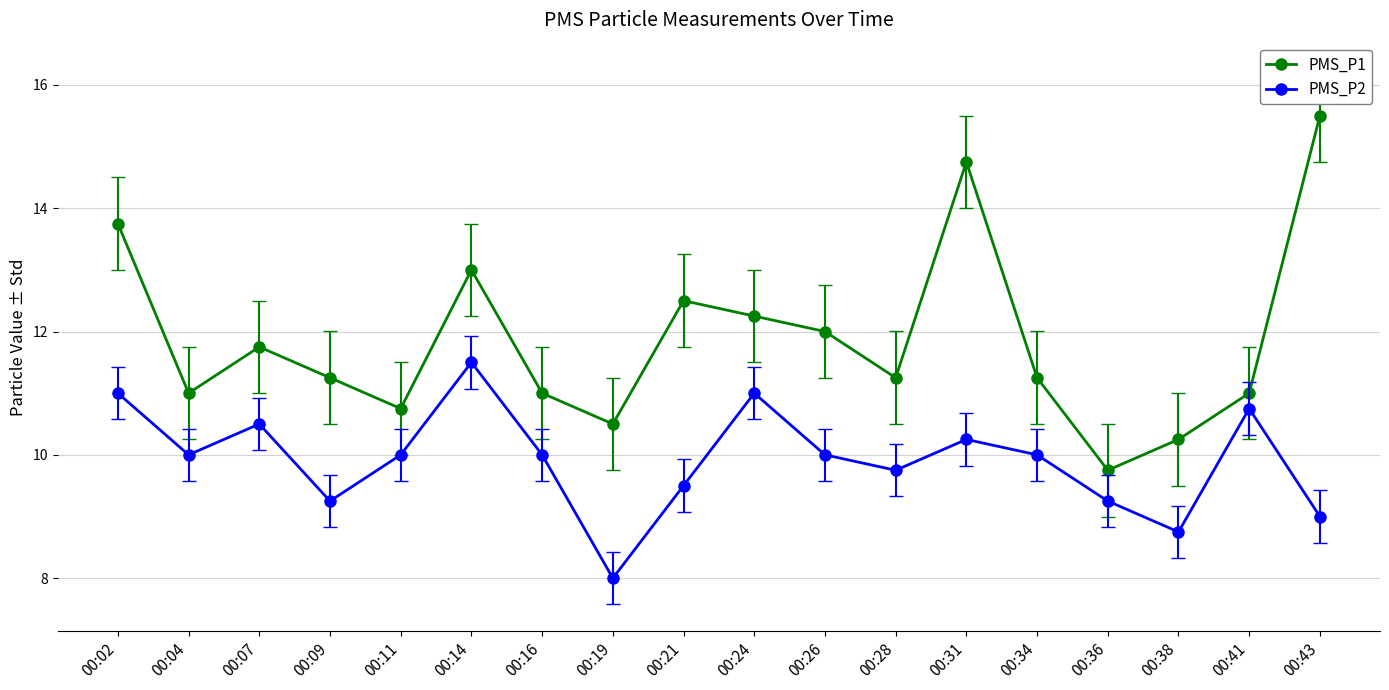

What is the sum of all PMS_P1 values?

213.5